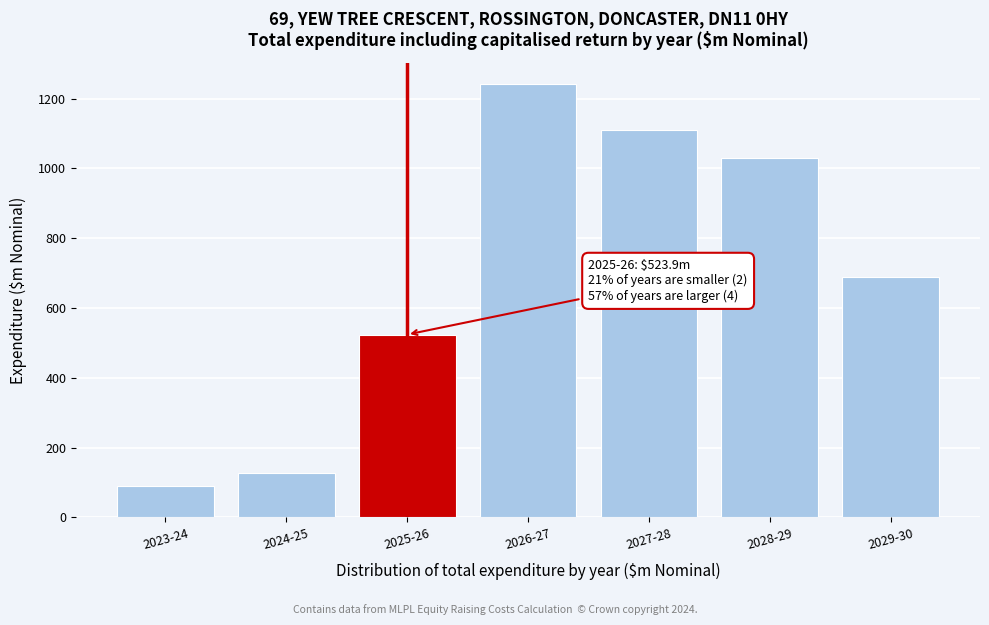

Reading right to left, transcribe all the data shown in this chart.

2029-30=688.8	2028-29=1030.9	2027-28=1109.4	2026-27=1240.9	2025-26=523.9	2024-25=127.4	2023-24=90.4